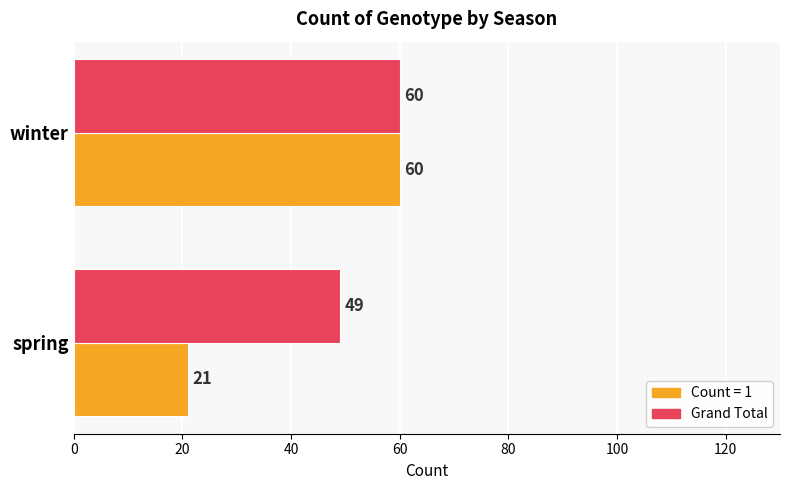

Which label corresponds to the largest value in the chart?

winter